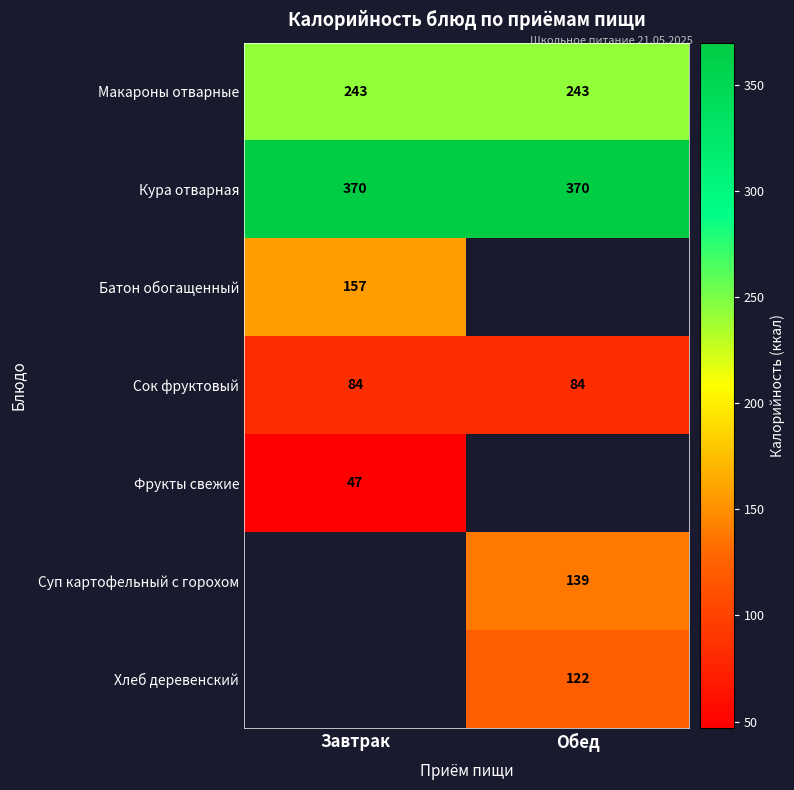

The value of Макароны отварные at Завтрак is 87. True or false?

False